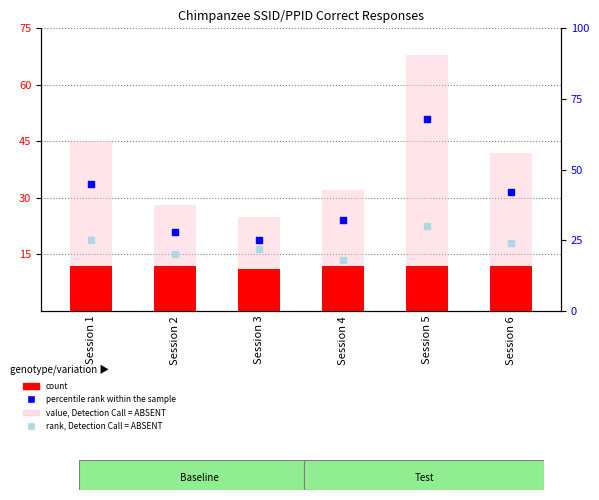

At which category is the sum across all series the highest?

Session 5